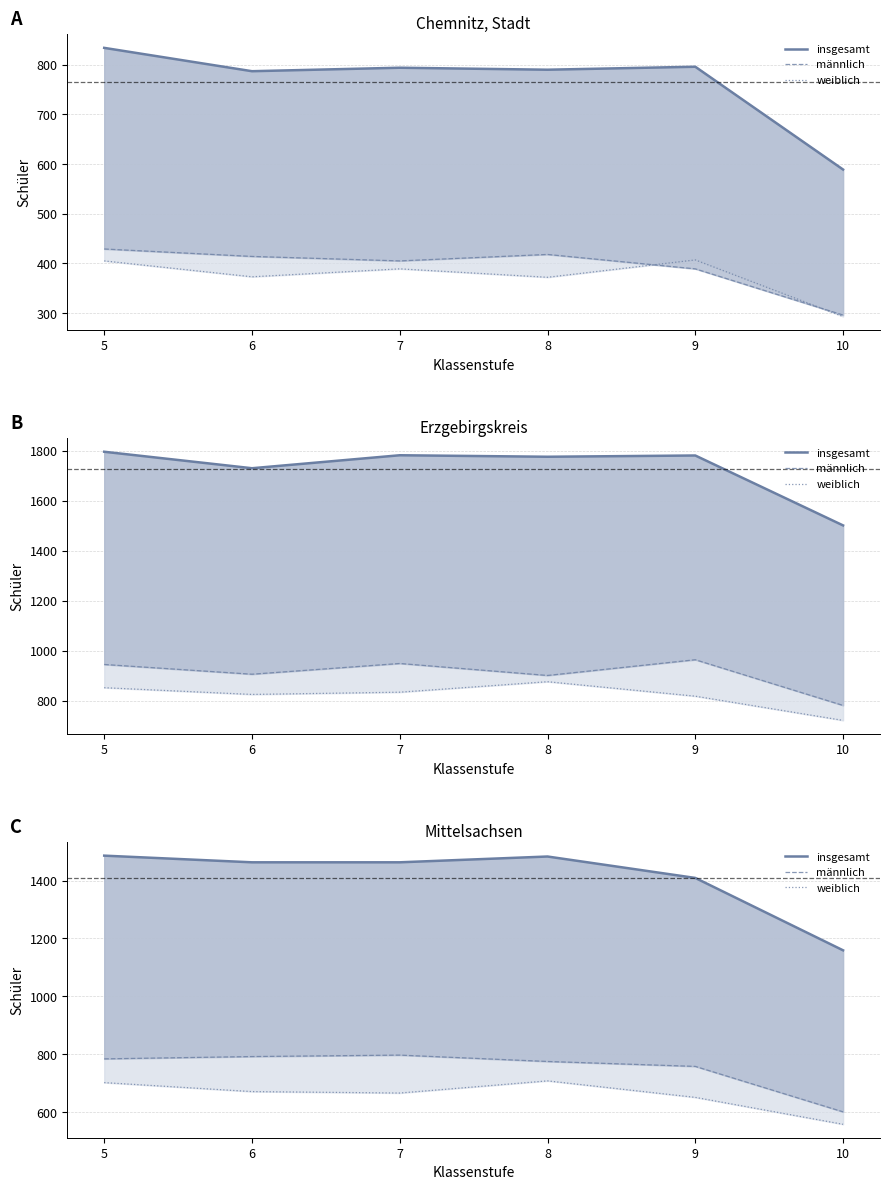

What is the approximate value of weiblich at 6?

671